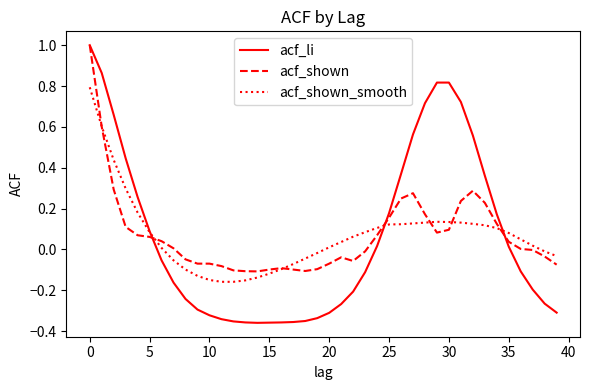

What is the greatest value displayed?

1.0